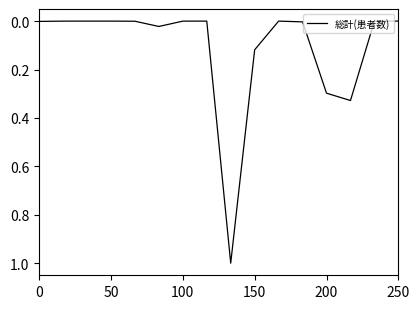

What is the difference between the maximum and minimum values?

1.0